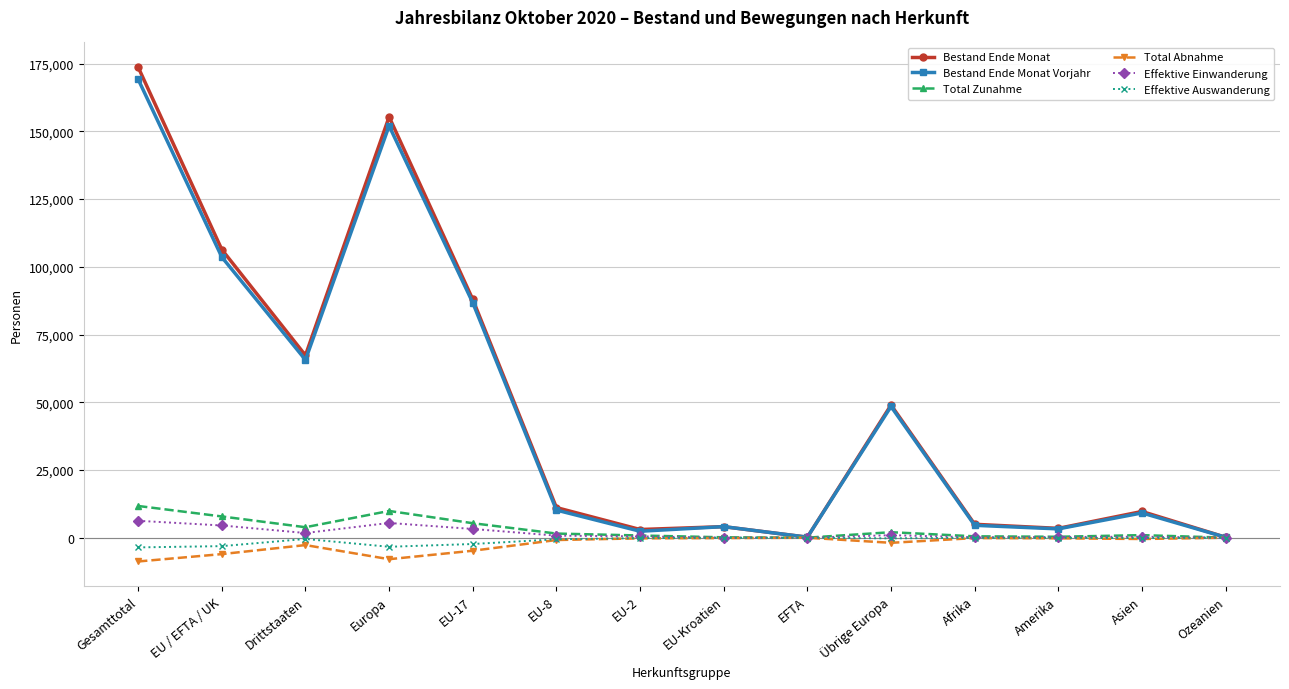

Where is the first local maximum for Bestand Ende Monat Vorjahr?

Europa